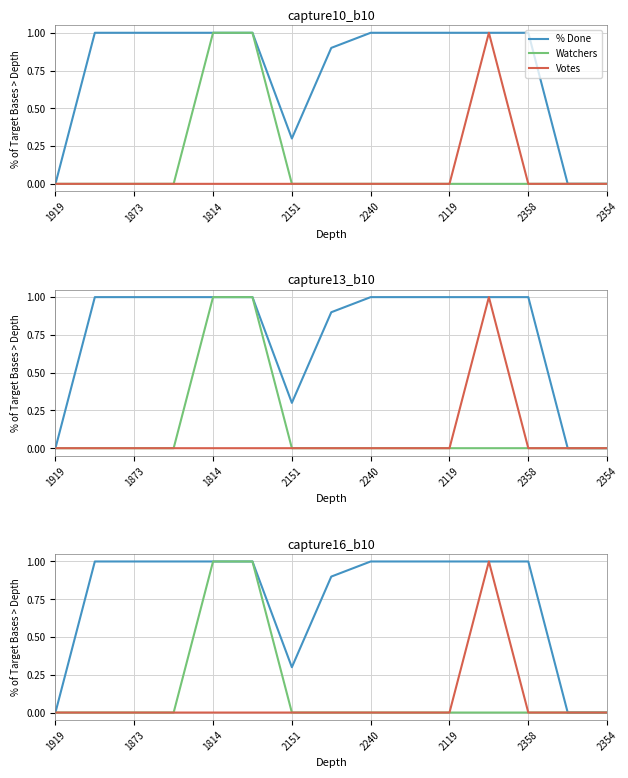

At which label is % Done closest to 0?

1919